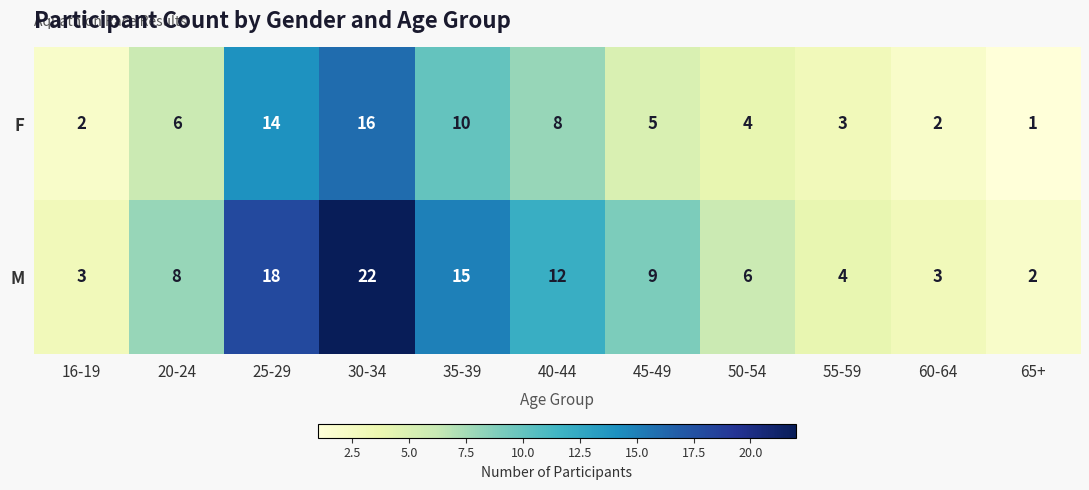

What is the sum of the F values at 40-44 and 45-49?

13